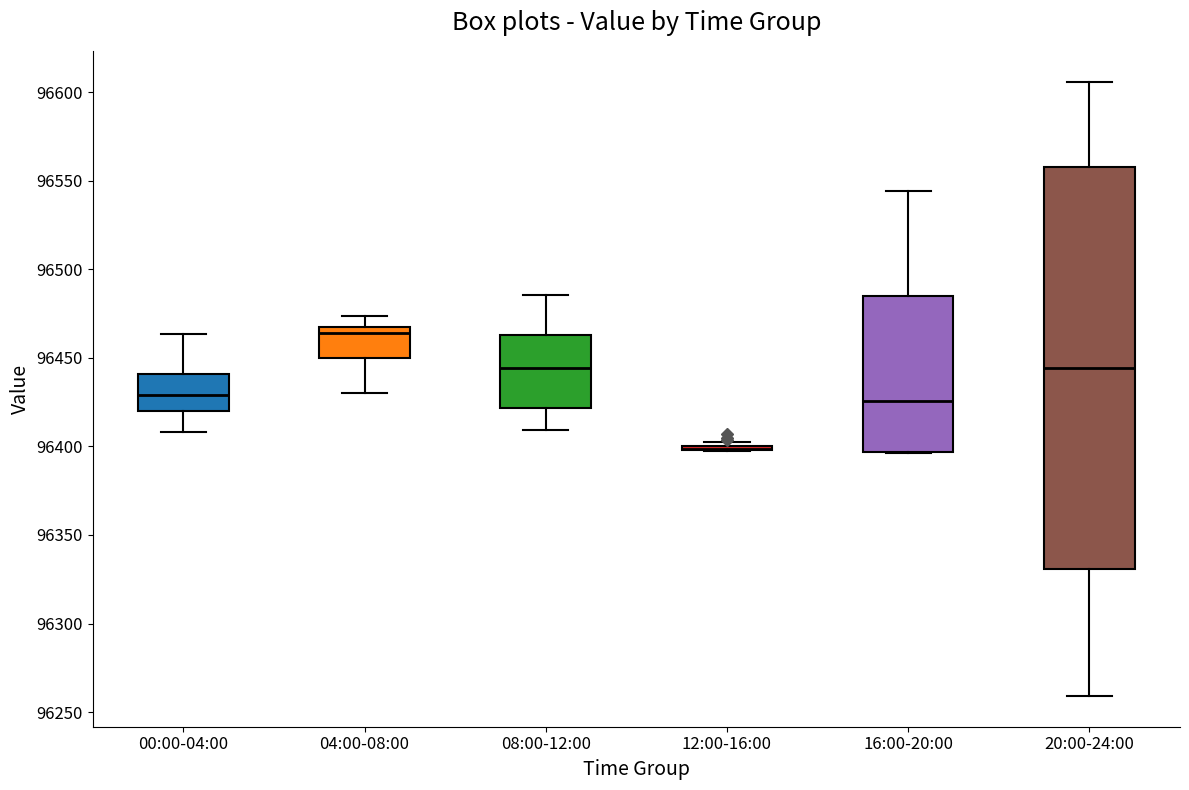

Where does the median line of the box for 00:00-04:00 sit on the y-axis? The values are not printed on the chart, so give them approximately, as read against the axis.

96430